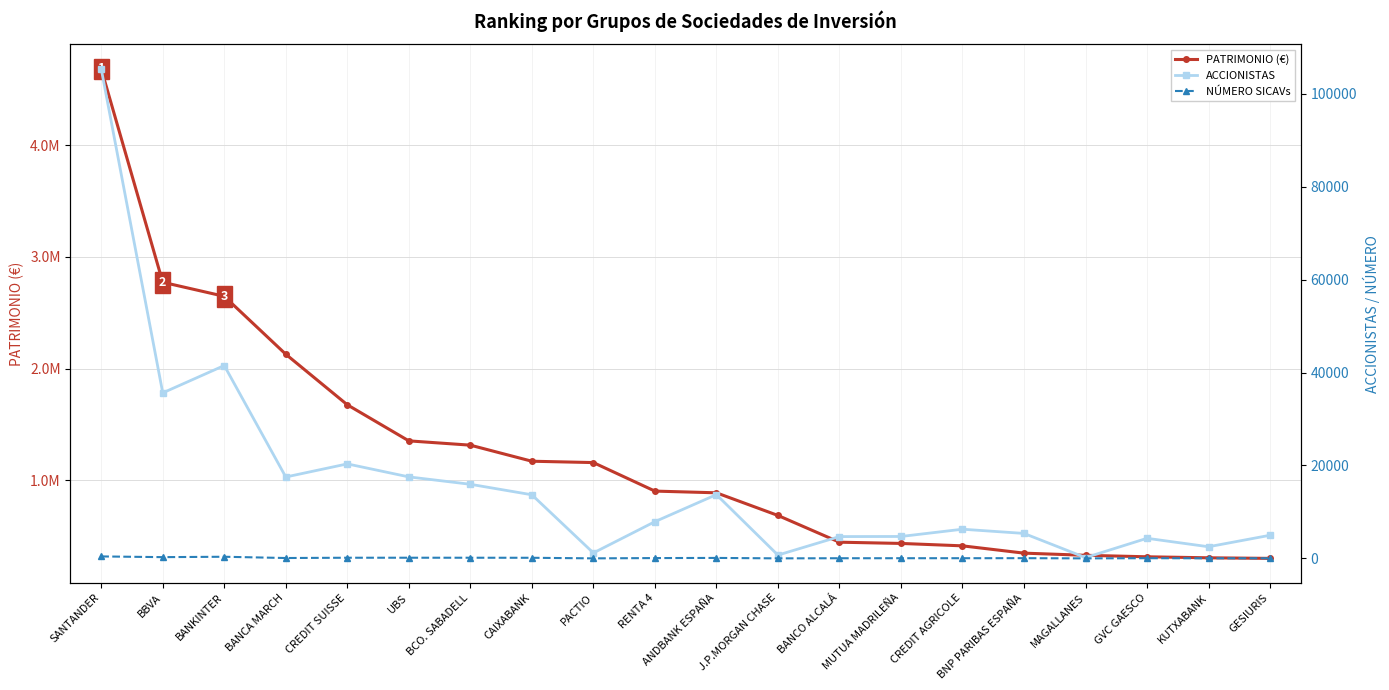

Reading left to right, what are all the values shown in this chart?

PATRIMONIO (€): SANTANDER=4681735.6	BBVA=2772607.0	BANKINTER=2646784.1	BANCA MARCH=2128843.0	CREDIT SUISSE=1676658.4	UBS=1353850.6	BCO. SABADELL=1315439.1	CAIXABANK=1171730.0	PACTIO=1159647.8	RENTA 4=904511.7	ANDBANK ESPAÑA=889261.5	J.P.MORGAN CHASE=686634.8	BANCO ALCALÁ=447416.1	MUTUA MADRILEÑA=436356.9	CREDIT AGRICOLE=414764.2	BNP PARIBAS ESPAÑA=349511.8	MAGALLANES=330194.3	GVC GAESCO=316911.7	KUTXABANK=307813.2	GESIURIS=302634.1
ACCIONISTAS: SANTANDER=105380.0	BBVA=35628.0	BANKINTER=41515.0	BANCA MARCH=17519.0	CREDIT SUISSE=20340.0	UBS=17544.0	BCO. SABADELL=15952.0	CAIXABANK=13693.0	PACTIO=1175.0	RENTA 4=7902.0	ANDBANK ESPAÑA=13728.0	J.P.MORGAN CHASE=710.0	BANCO ALCALÁ=4694.0	MUTUA MADRILEÑA=4717.0	CREDIT AGRICOLE=6279.0	BNP PARIBAS ESPAÑA=5373.0	MAGALLANES=171.0	GVC GAESCO=4325.0	KUTXABANK=2505.0	GESIURIS=4979.0
NÚMERO SICAVs: SANTANDER=421.0	BBVA=269.0	BANKINTER=352.0	BANCA MARCH=80.0	CREDIT SUISSE=141.0	UBS=143.0	BCO. SABADELL=142.0	CAIXABANK=131.0	PACTIO=6.0	RENTA 4=69.0	ANDBANK ESPAÑA=100.0	J.P.MORGAN CHASE=6.0	BANCO ALCALÁ=32.0	MUTUA MADRILEÑA=37.0	CREDIT AGRICOLE=39.0	BNP PARIBAS ESPAÑA=47.0	MAGALLANES=1.0	GVC GAESCO=39.0	KUTXABANK=22.0	GESIURIS=27.0